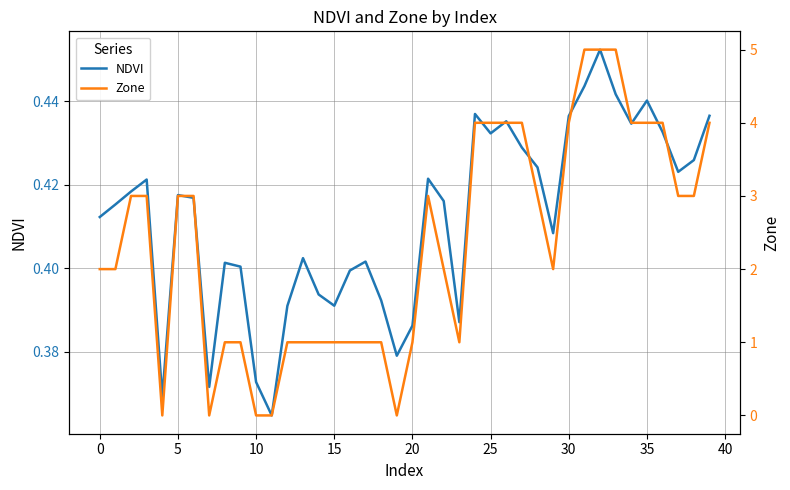

Is it true that NDVI equals 0.6 at 35?

False